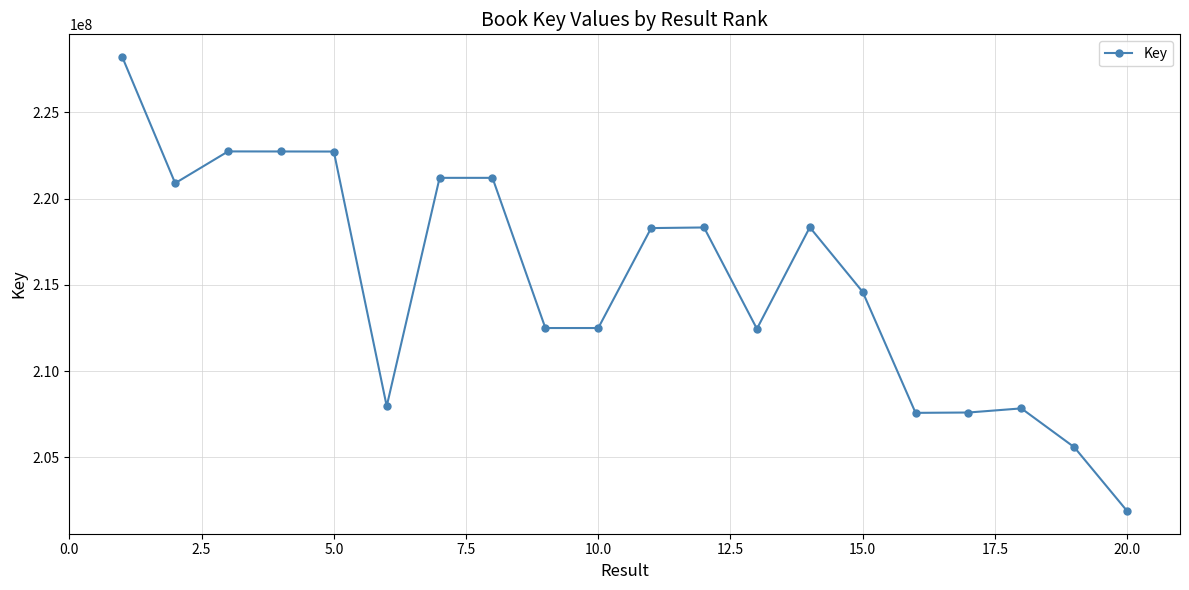

What is the average value?

215255827